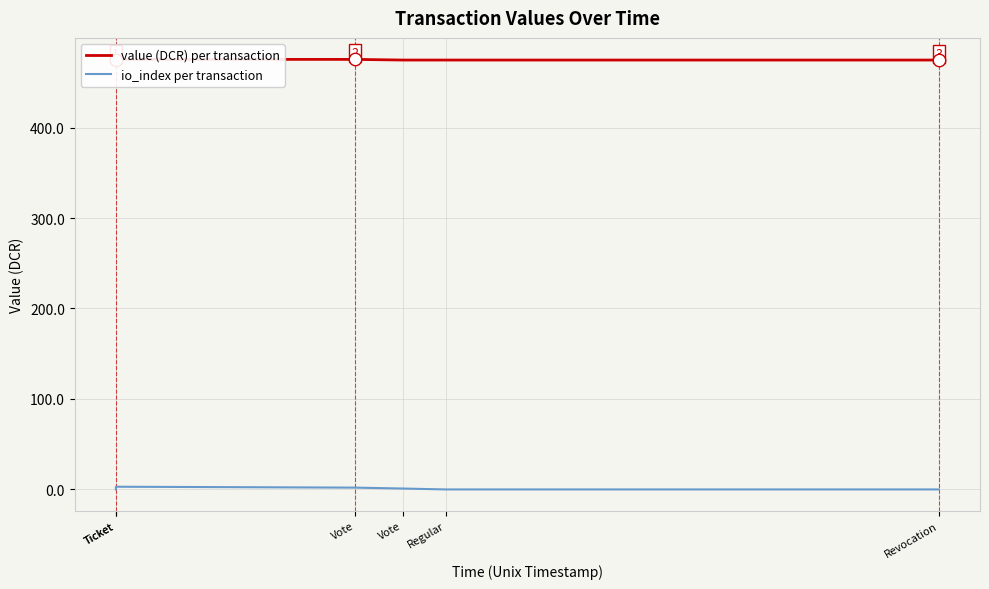

Is the value of value (DCR) per transaction at Vote greater than the value of io_index per transaction at Ticket?

Yes